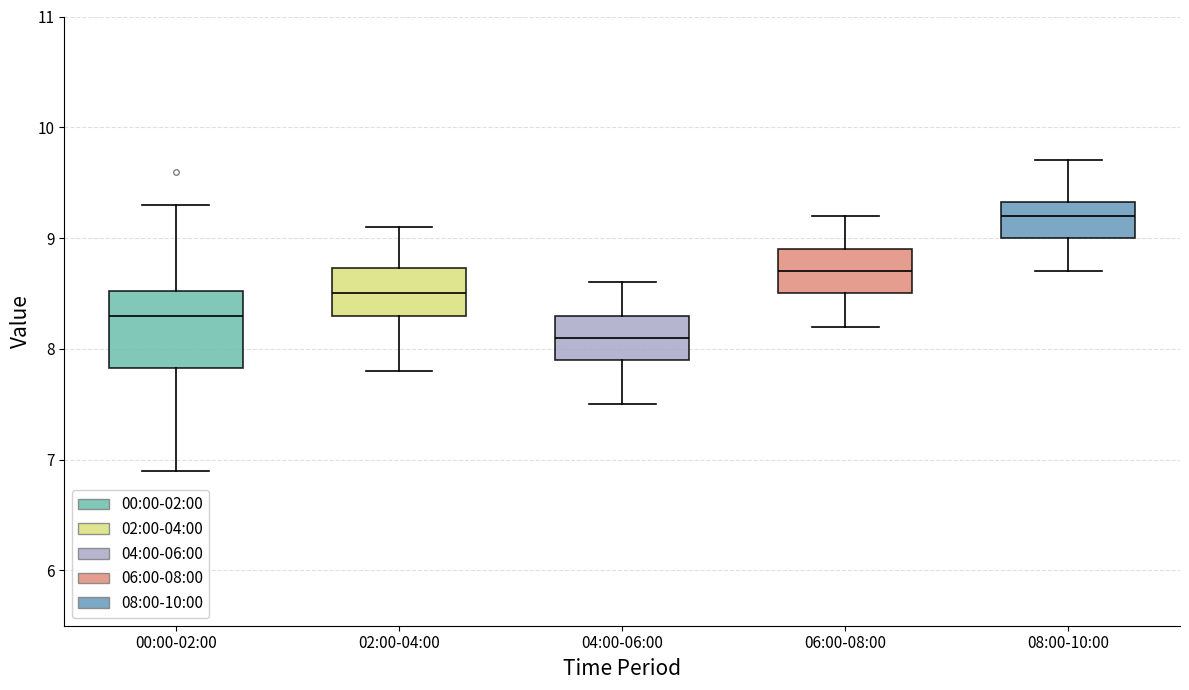

Reading left to right, transcribe this box plot: for each box, give where its median line is, the range the box spans, and where its two whiskers end, as read against the y-axis. The values are not printed on the chart, so give them approximately, as read against the axis.

00:00-02:00: median 8.3, box 7.8 to 8.5, whiskers 6.9 to 9.3
02:00-04:00: median 8.5, box 8.3 to 8.7, whiskers 7.8 to 9.1
04:00-06:00: median 8.1, box 7.9 to 8.3, whiskers 7.5 to 8.6
06:00-08:00: median 8.7, box 8.5 to 8.9, whiskers 8.2 to 9.2
08:00-10:00: median 9.2, box 9.0 to 9.3, whiskers 8.7 to 9.7